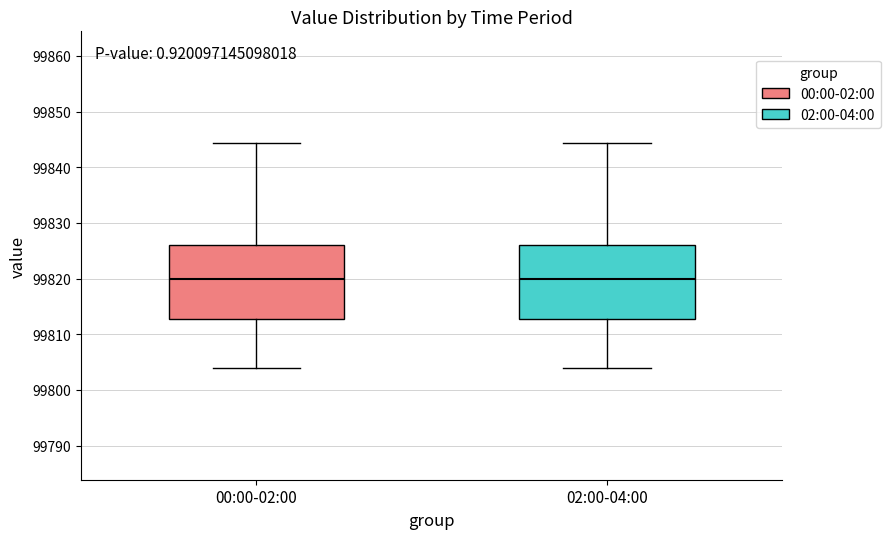

Where is the upper edge of the box for 00:00-02:00 on the y-axis? The values are not printed on the chart, so give them approximately, as read against the axis.

99826